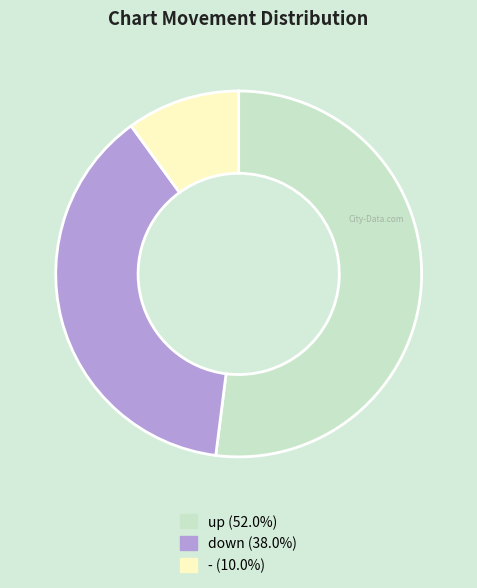

Which has a higher value, down or -?

down